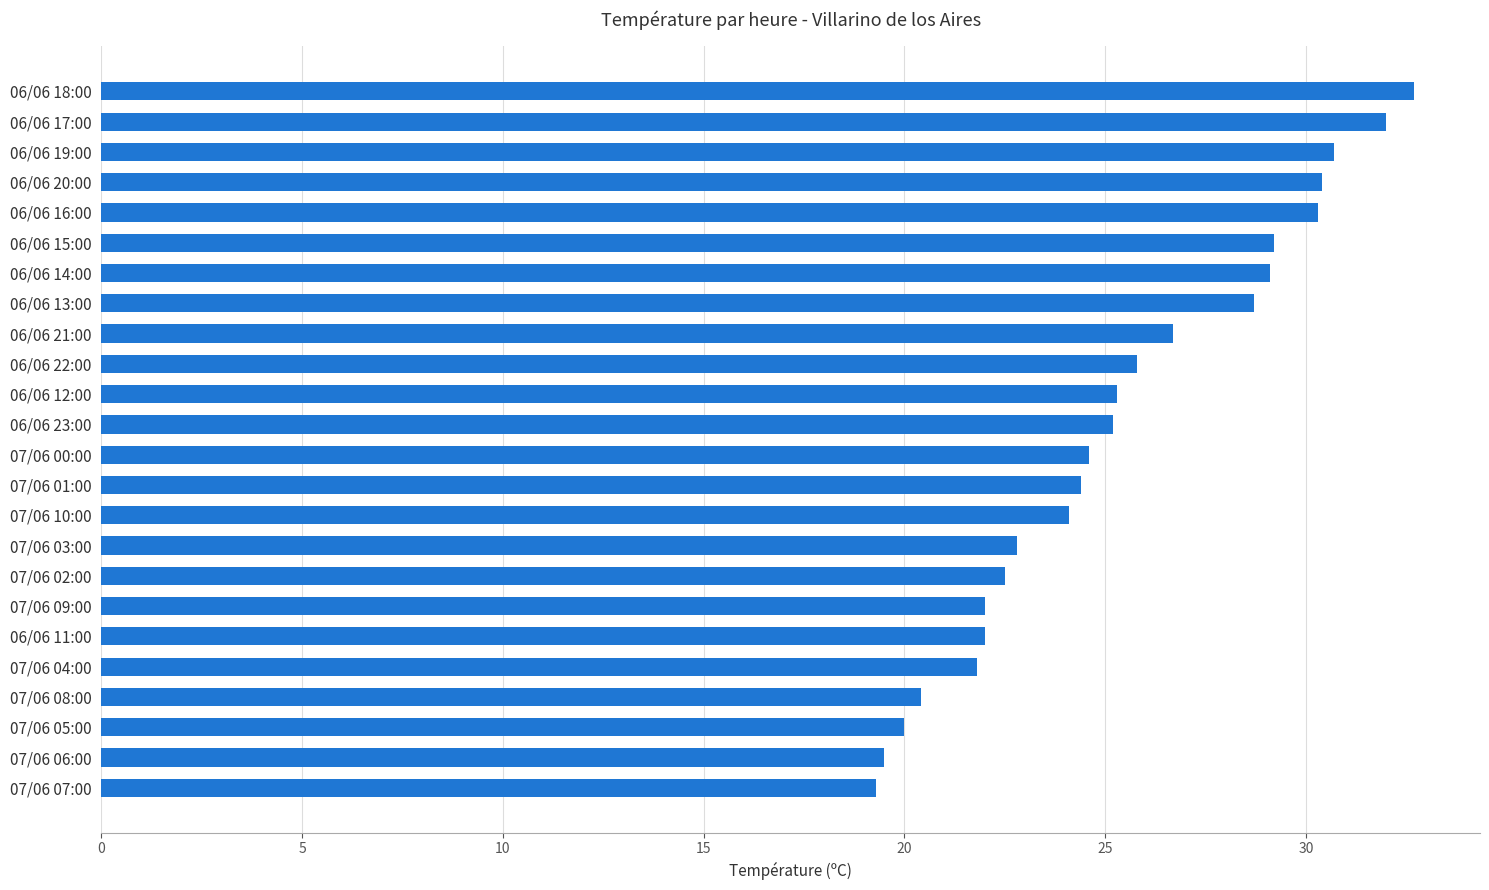

Approximately how many times larger is the value at 06/06 14:00 compared to 07/06 04:00?

1.3